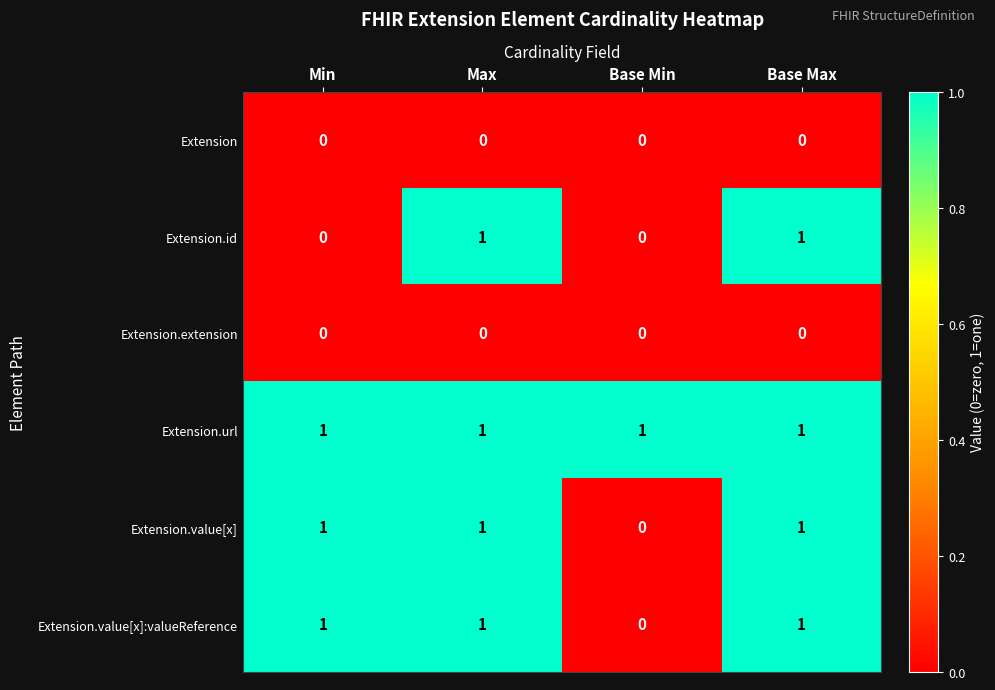

Is it true that Extension.url equals 1 at Max?

True